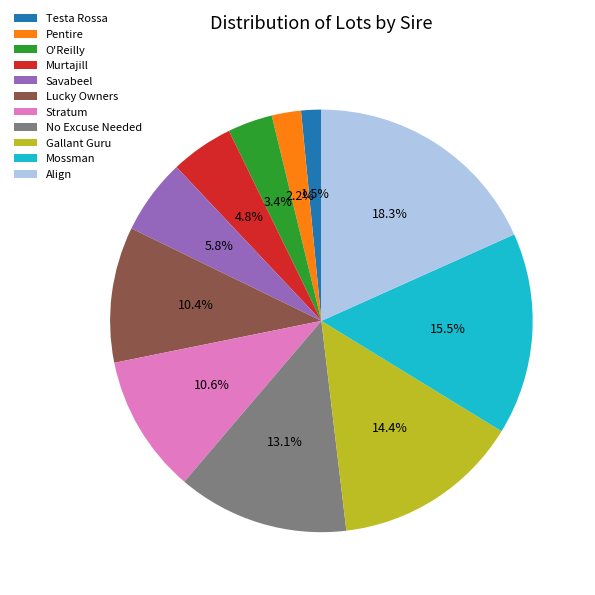

What percentage is the O'Reilly slice, to the nearest percent?

3%